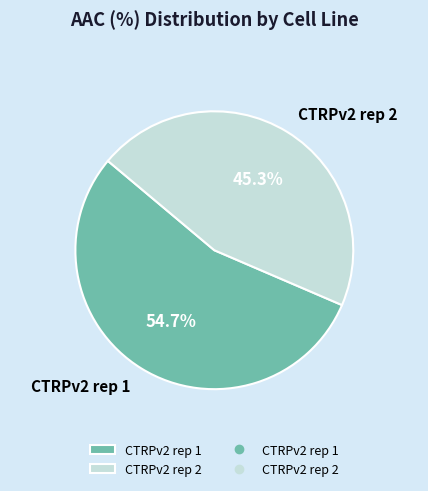

Which slice is the smallest?

CTRPv2 rep 2